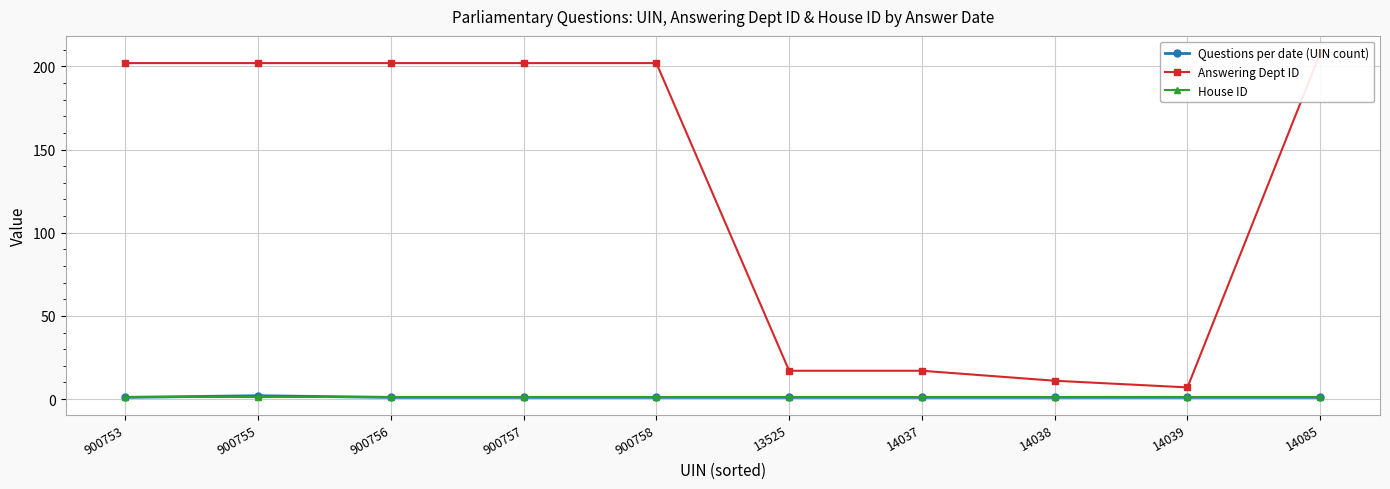

Is the value of Answering Dept ID at 900757 greater than the value of House ID at 900757?

Yes